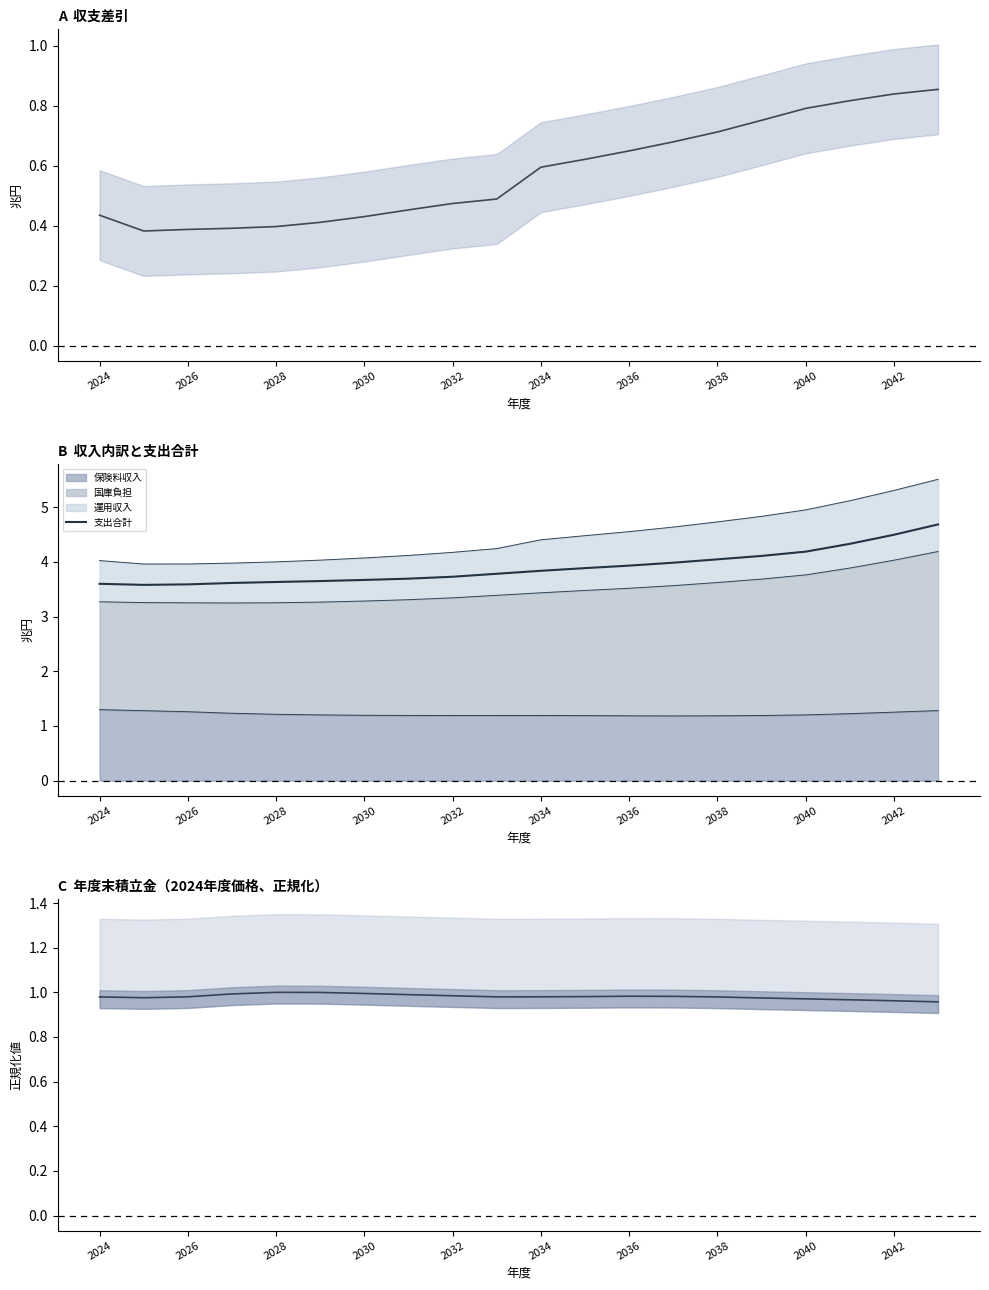

Is the value of 年度末積立金（正規化） at 2032 greater than the value of 収支差引（兆円） at 2038?

Yes